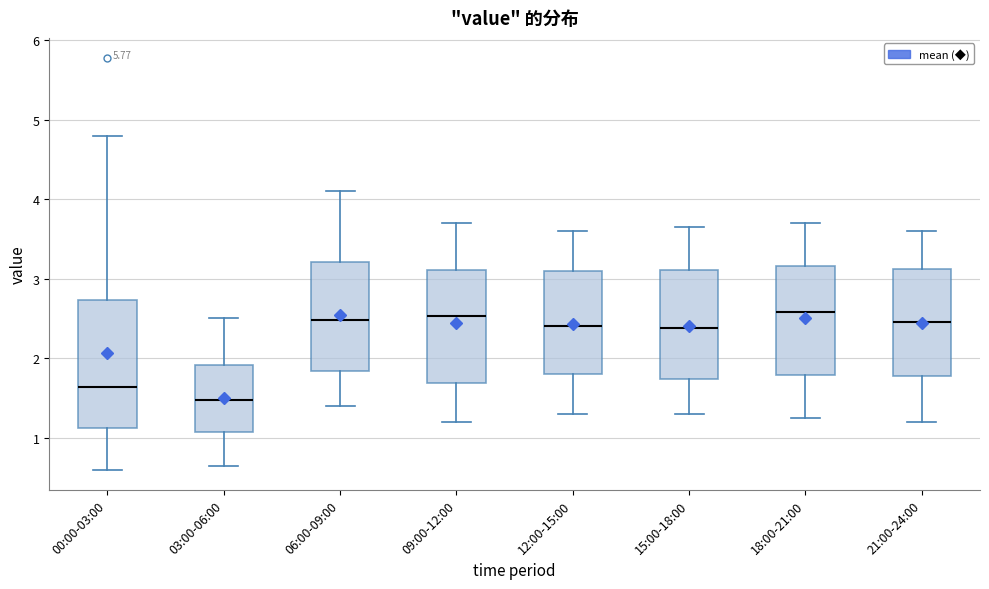

Which box is the tallest, from its lower edge to its upper edge?

00:00-03:00